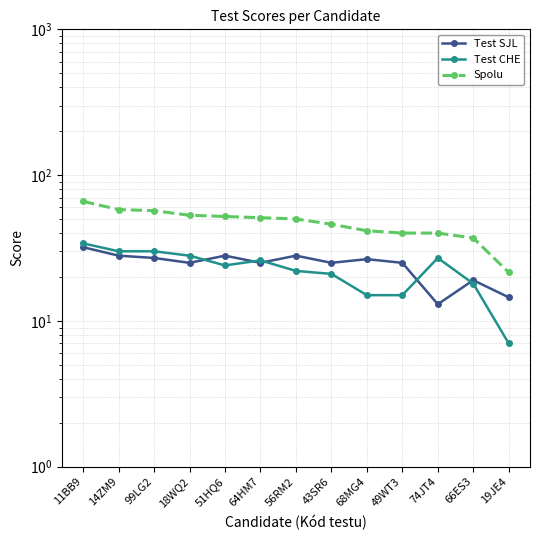

What is the difference between the highest and lowest values at 14ZM9?

30.0